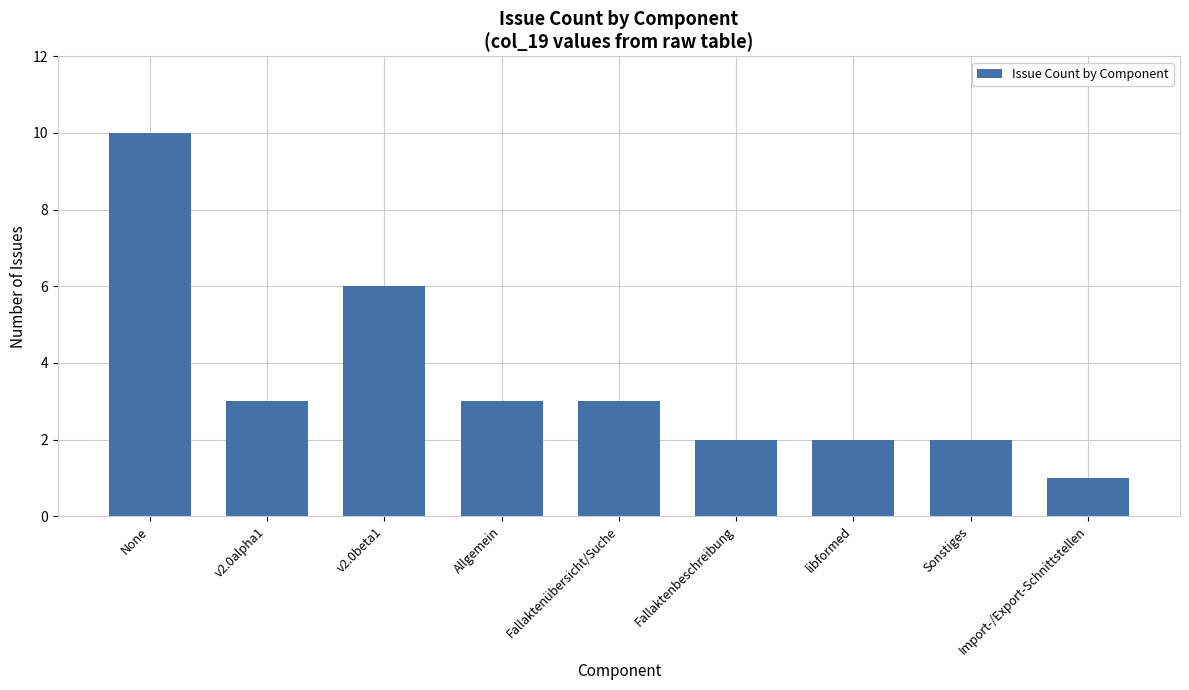

At which category does the chart reach its peak across all series?

None